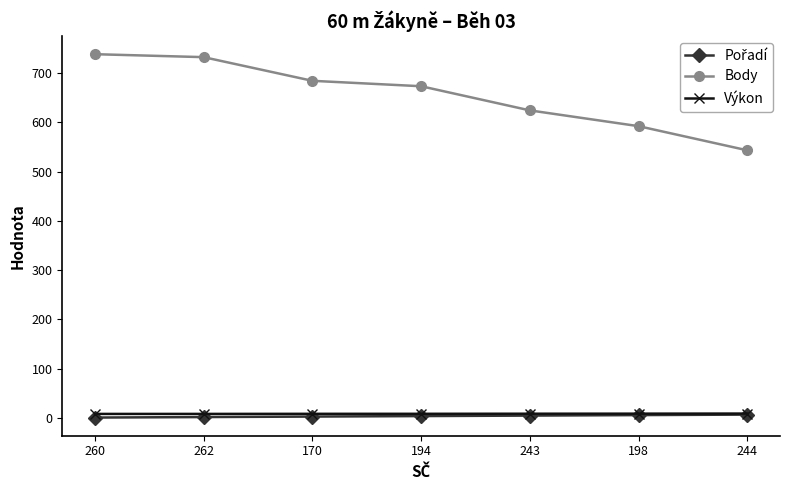

What is the lowest value of the Body series?

543.0